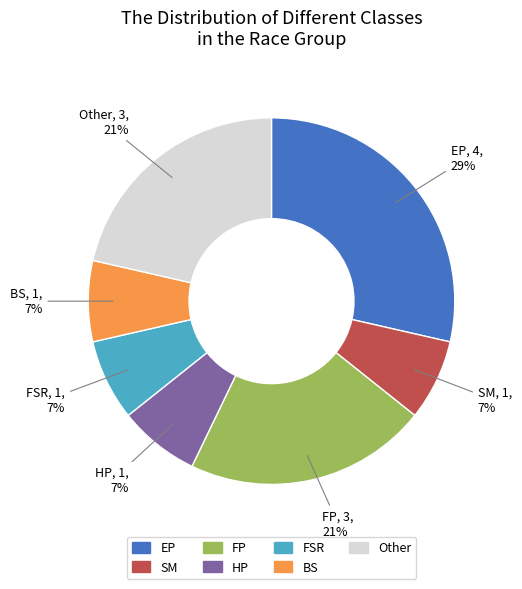

Combined, do EP and FSR account for over 50%?

No